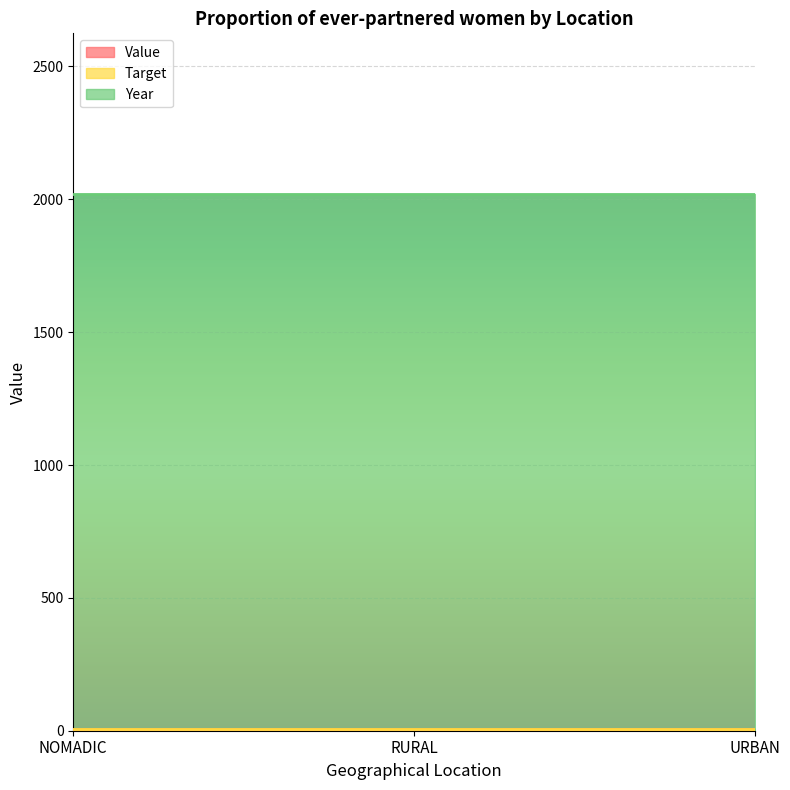

What is the lowest value of the Target series?

5.2